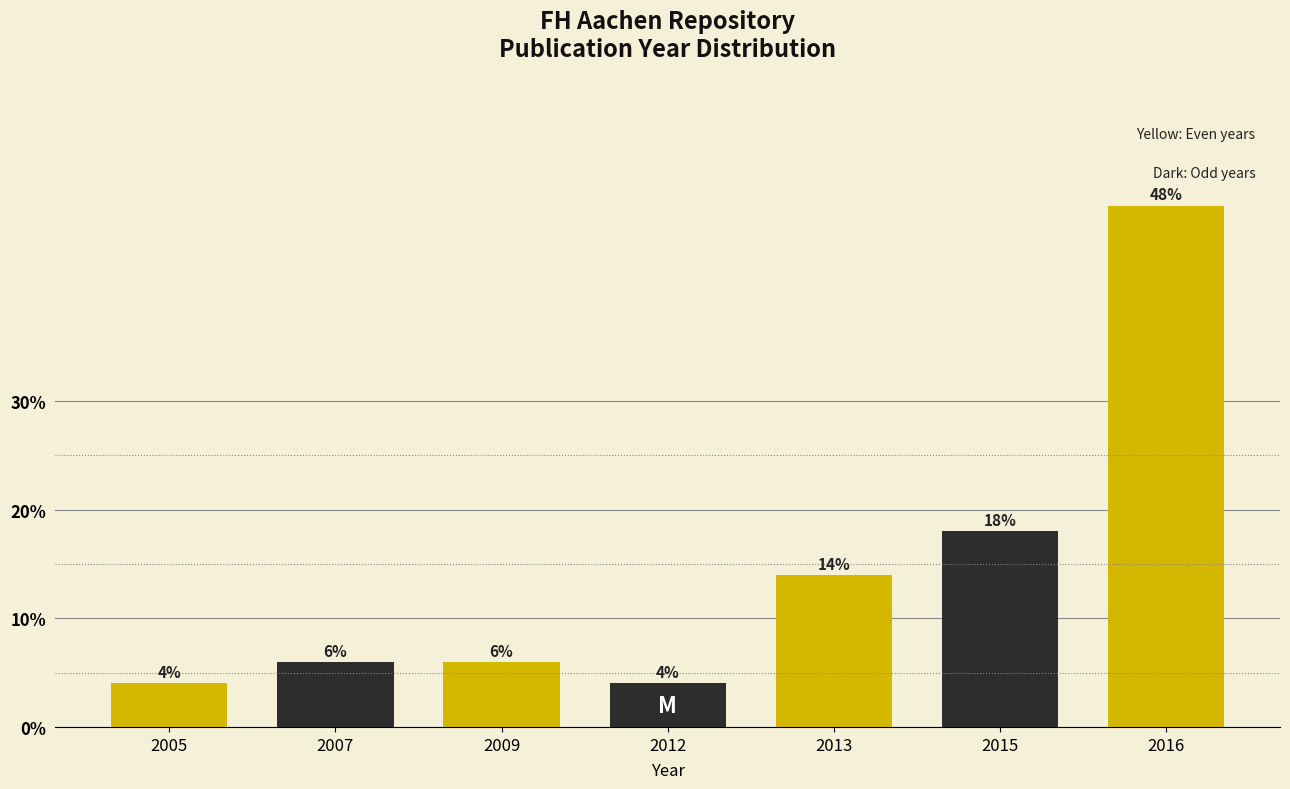

Reading left to right, list all the values displayed in this chart.

2005=4.0	2007=6.0	2009=6.0	2012=4.0	2013=14.0	2015=18.0	2016=48.0